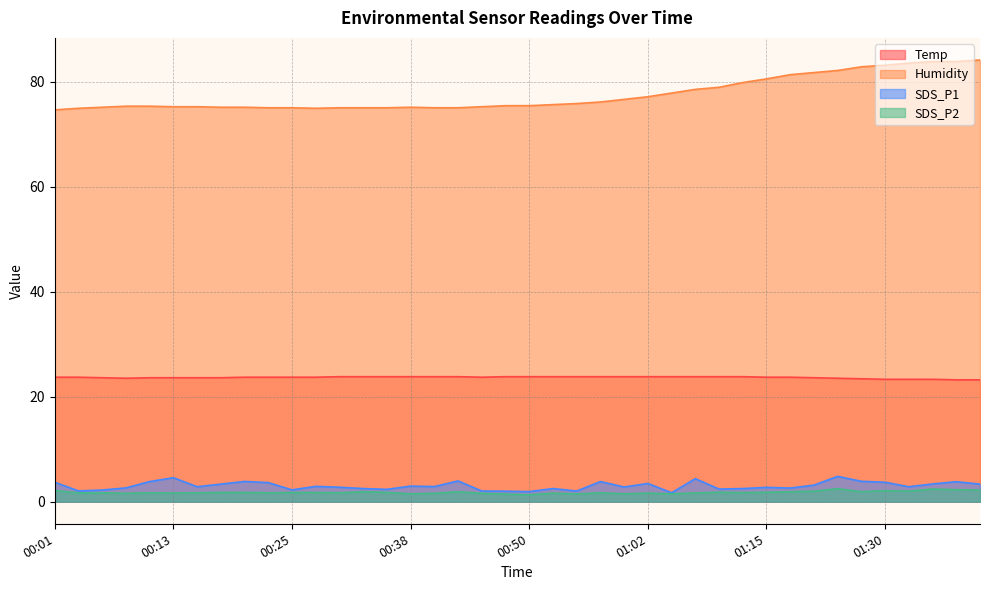

What is the greatest value displayed?

84.1